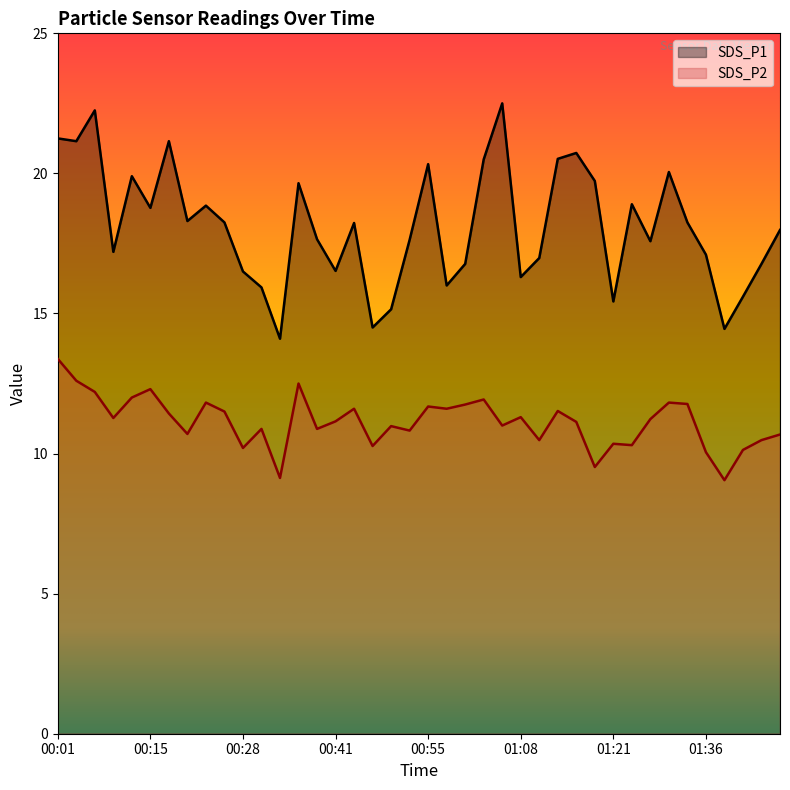

What is the value of the SDS_P2 point at the 28th from the left?

11.5